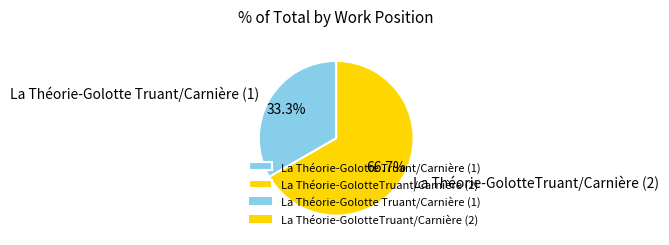

Approximately how many times larger is the value at La Théorie-Golotte Truant/Carnière (1) compared to La Théorie-GolotteTruant/Carnière (2)?

0.5